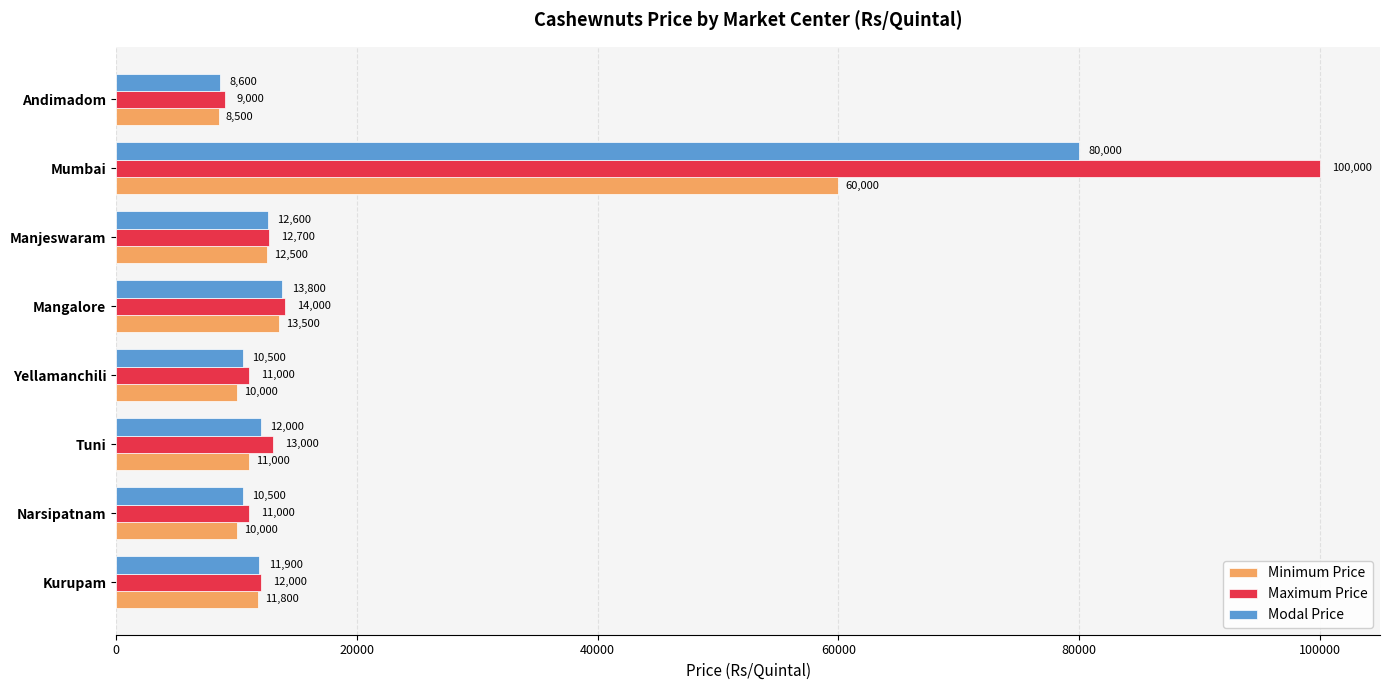

What is the minimum value for Maximum Price?

9000